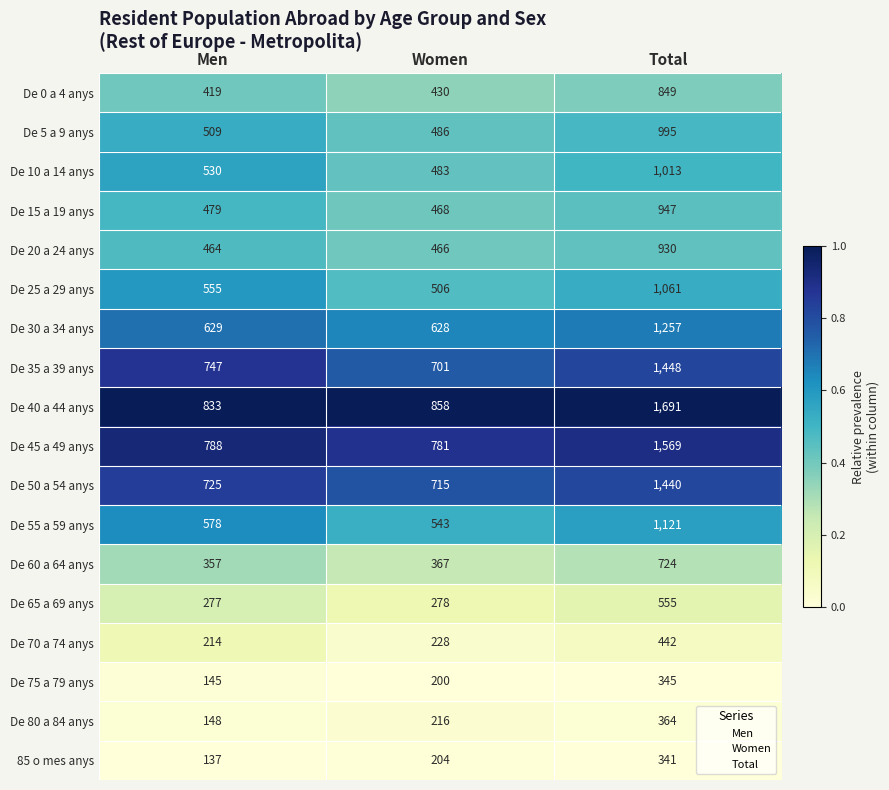

True or false: De 35 a 39 anys has a value of 187 at Men.

False